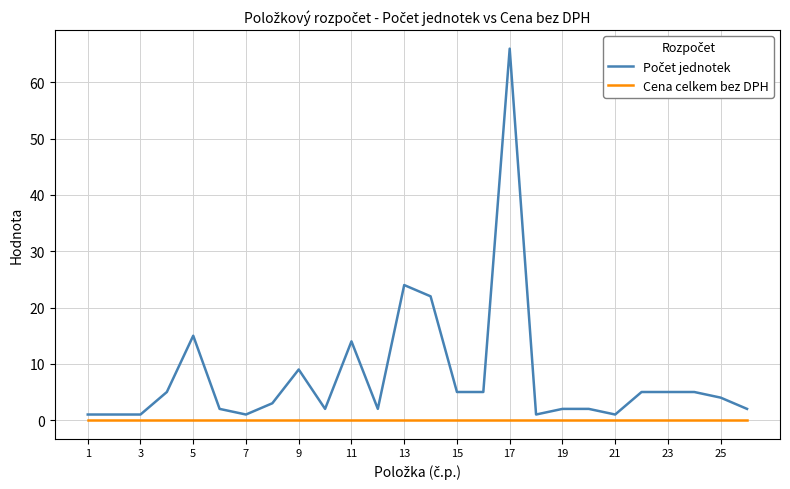

What is the greatest value displayed?

66